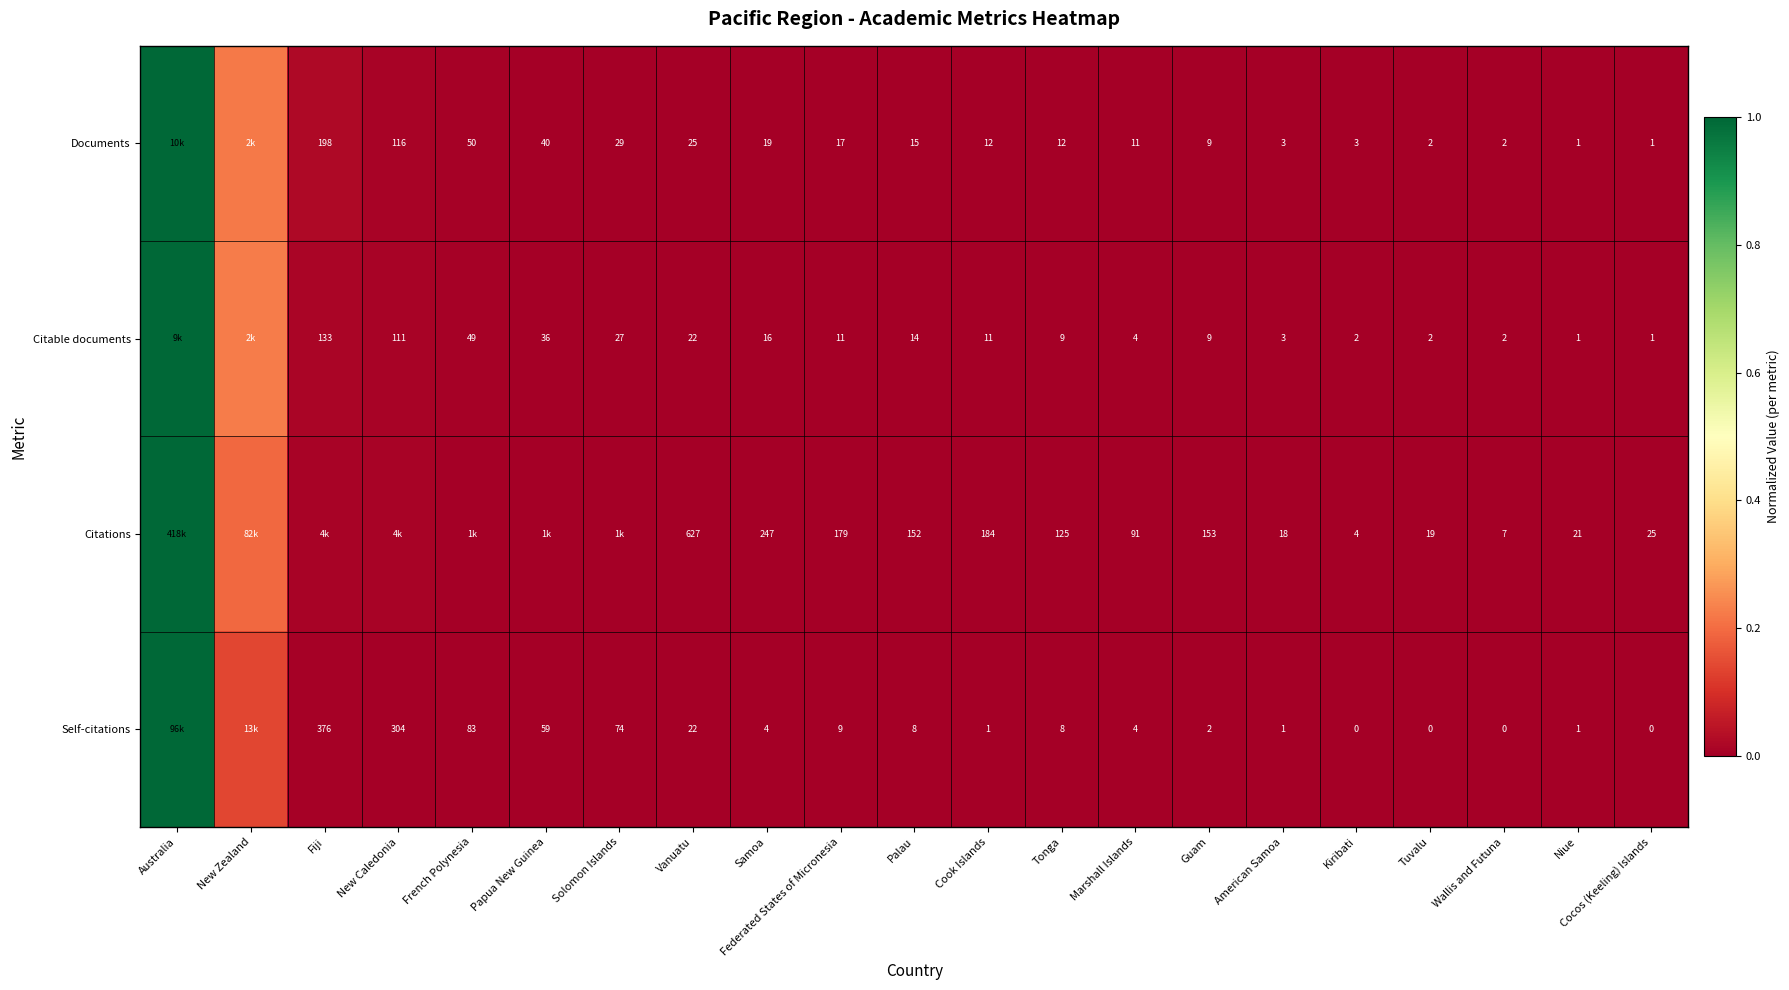

What is the maximum value shown in the chart?

1.0